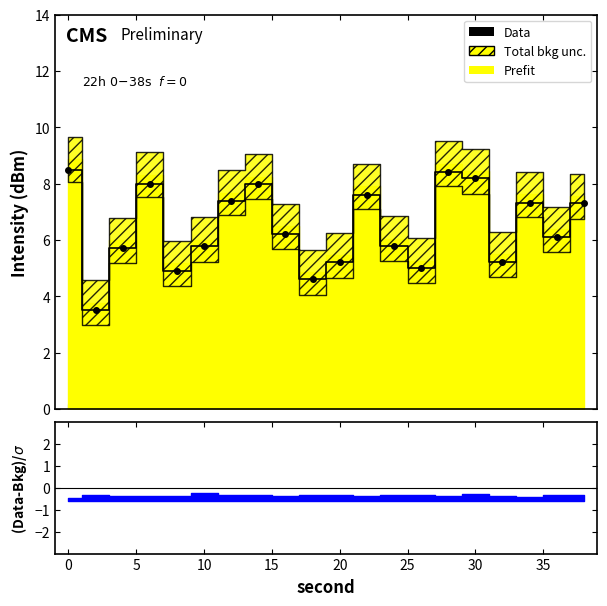

Reading right to left, list all the values displayed in this chart.

7.3	6.1	7.3	5.2	8.2	8.4	5.0	5.8	7.6	5.2	4.6	6.2	8.0	7.4	5.8	4.9	8.0	5.7	3.5	8.5